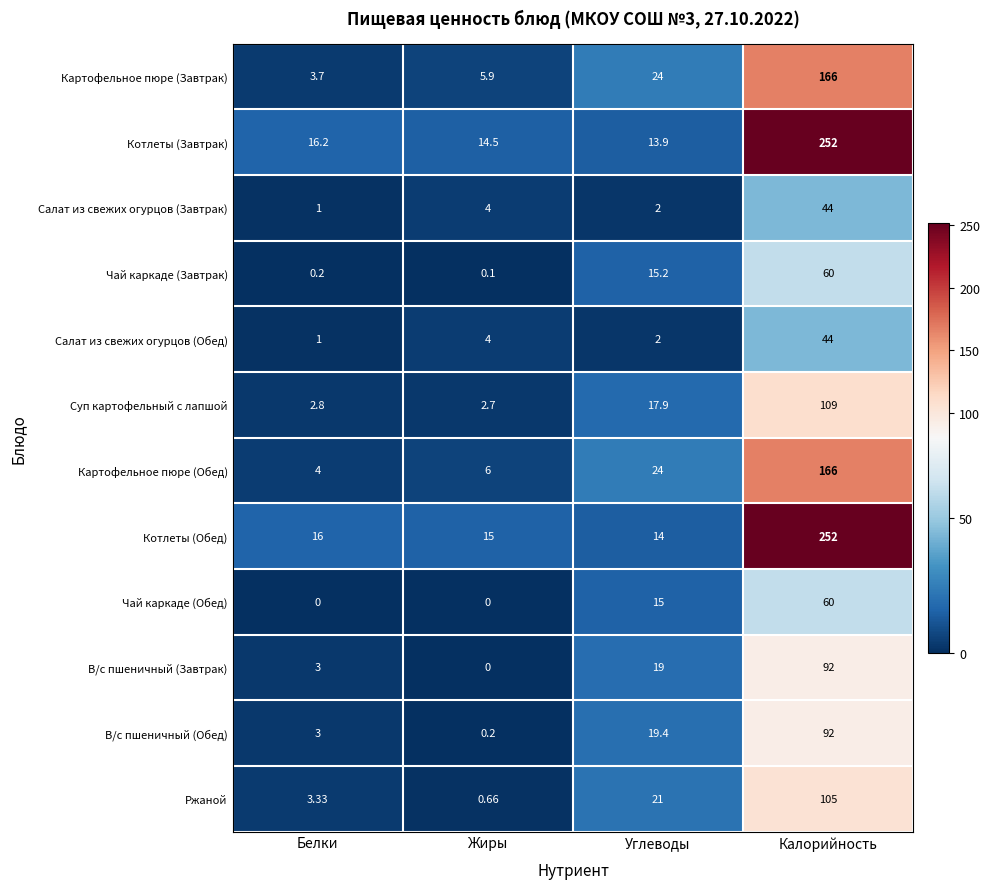

Which series has the largest total across all categories?

Котлеты (Обед)